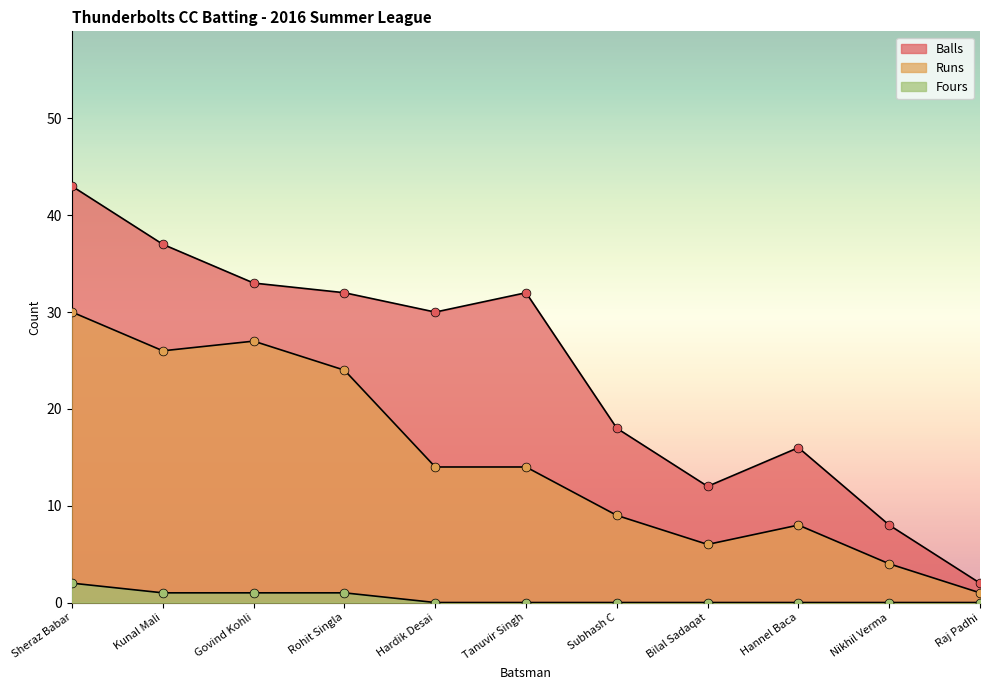

Is the value of Balls at Govind Kohli greater than the value of Fours at Govind Kohli?

Yes